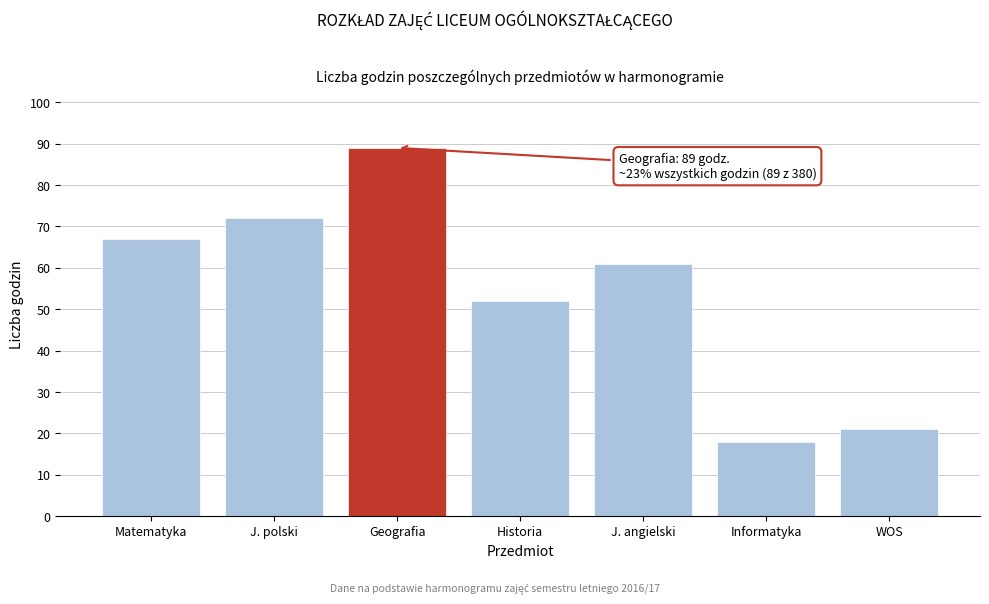

Reading left to right, extract all data points from this chart.

67	72	89	52	61	18	21